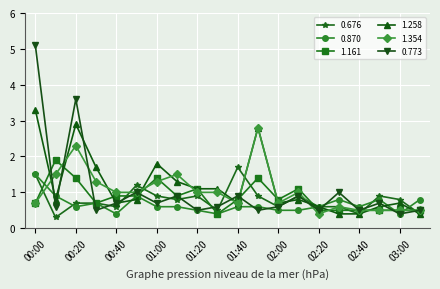

Which series has the widest spread of values?

0.773